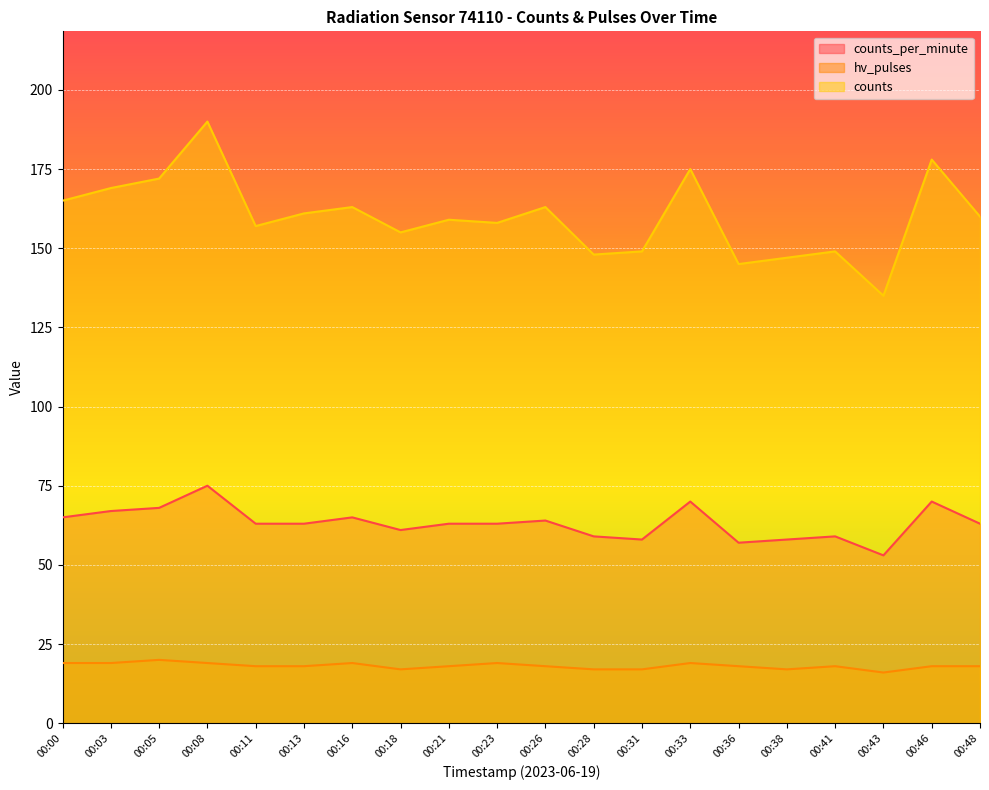

In hv_pulses, how many points are higher than both neighbors (excluding endpoints)?

5